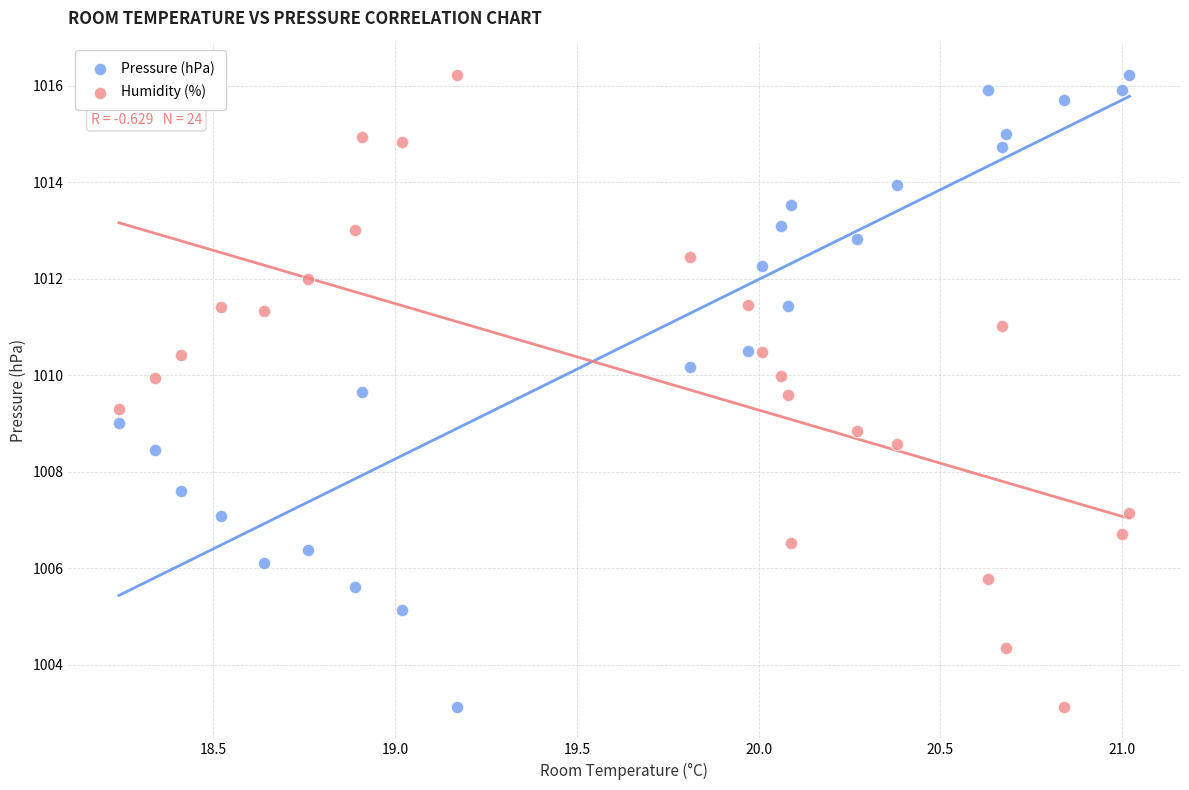

What is the X range (max minus min) for the scatter plot?

2.8